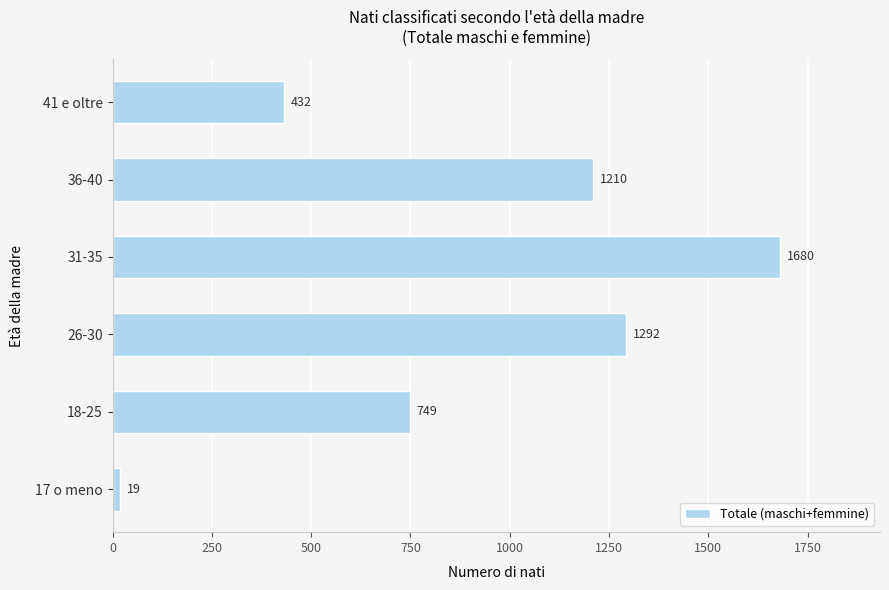

Are the bars horizontal?

Yes